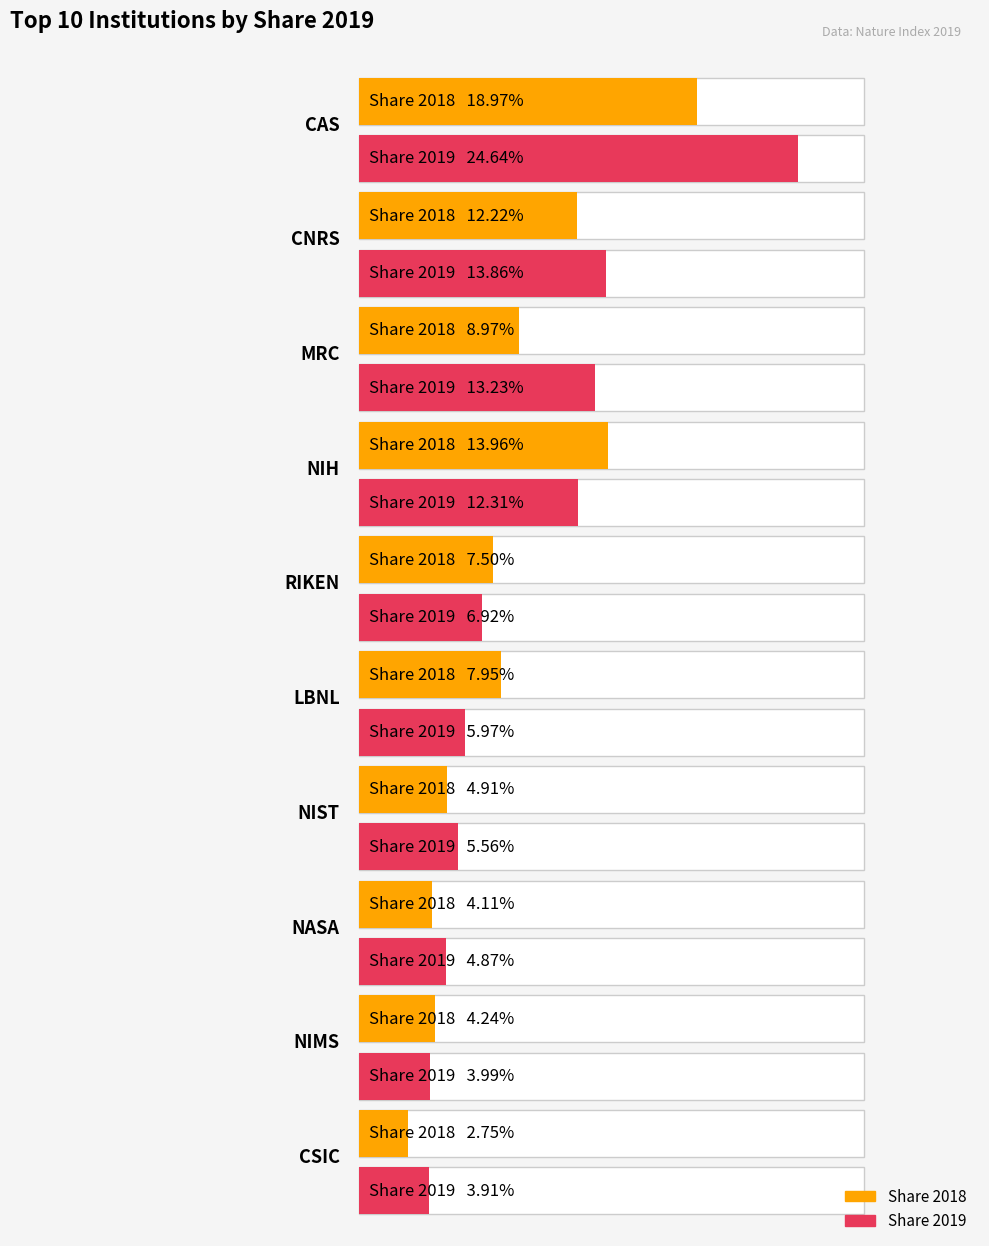

How many values in the Share 2018 series exceed 7?

6